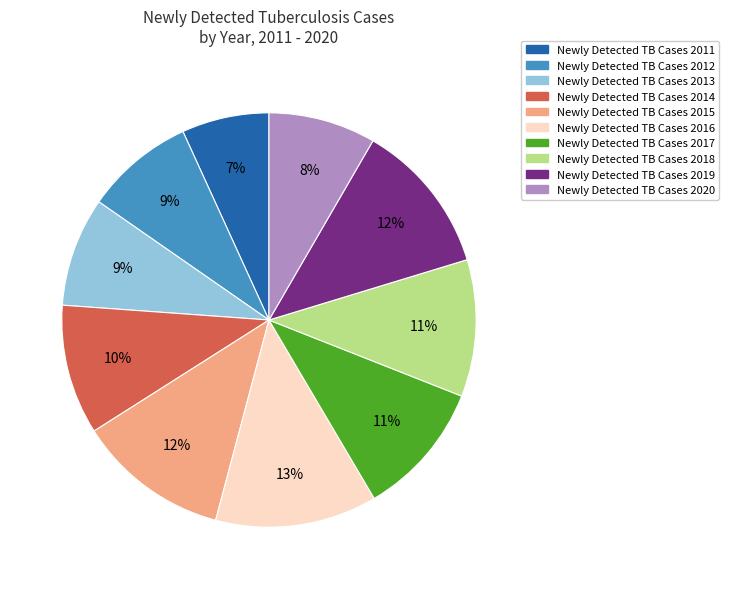

To the nearest percent, what is the average slice percentage?

10%